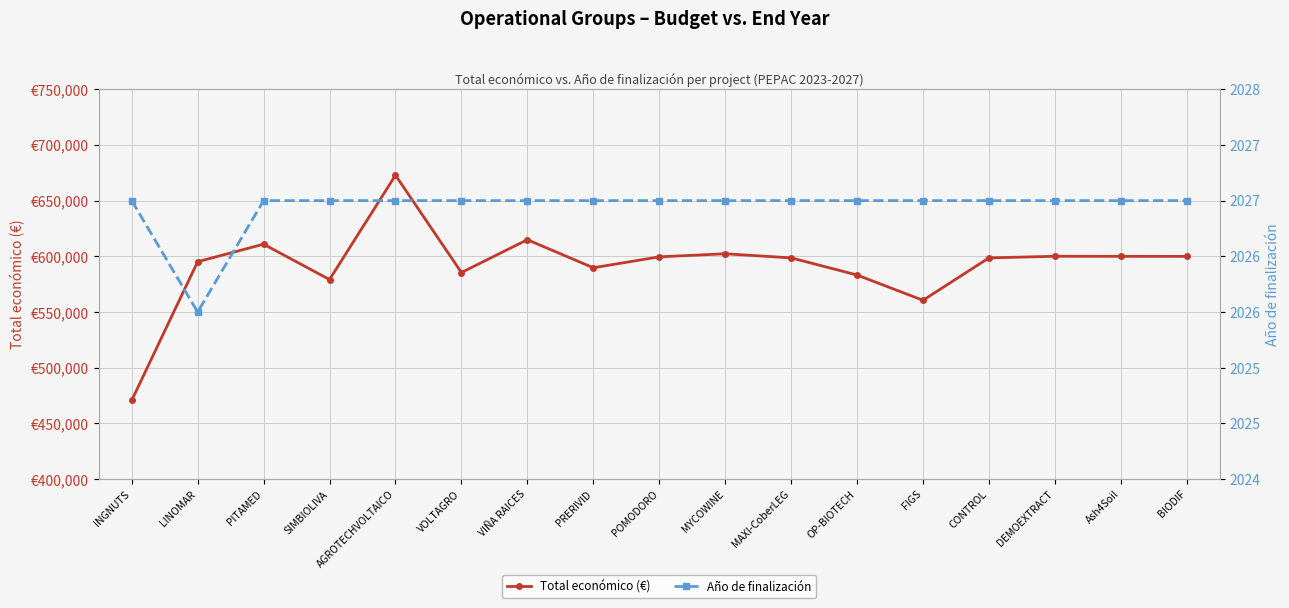

Rank the categories by Total económico (€) value from highest to lowest.

AGROTECHVOLTAICO, VIÑA RAICES, PITAMED, MYCOWINE, DEMOEXTRACT, Ash4Soil, BIODIF, POMODORO, MAXI-CoberLEG, CONTROL, LINOMAR, PRERIVID, VOLTAGRO, OP-BIOTECH, SIMBIOLIVA, FIGS, INGNUTS